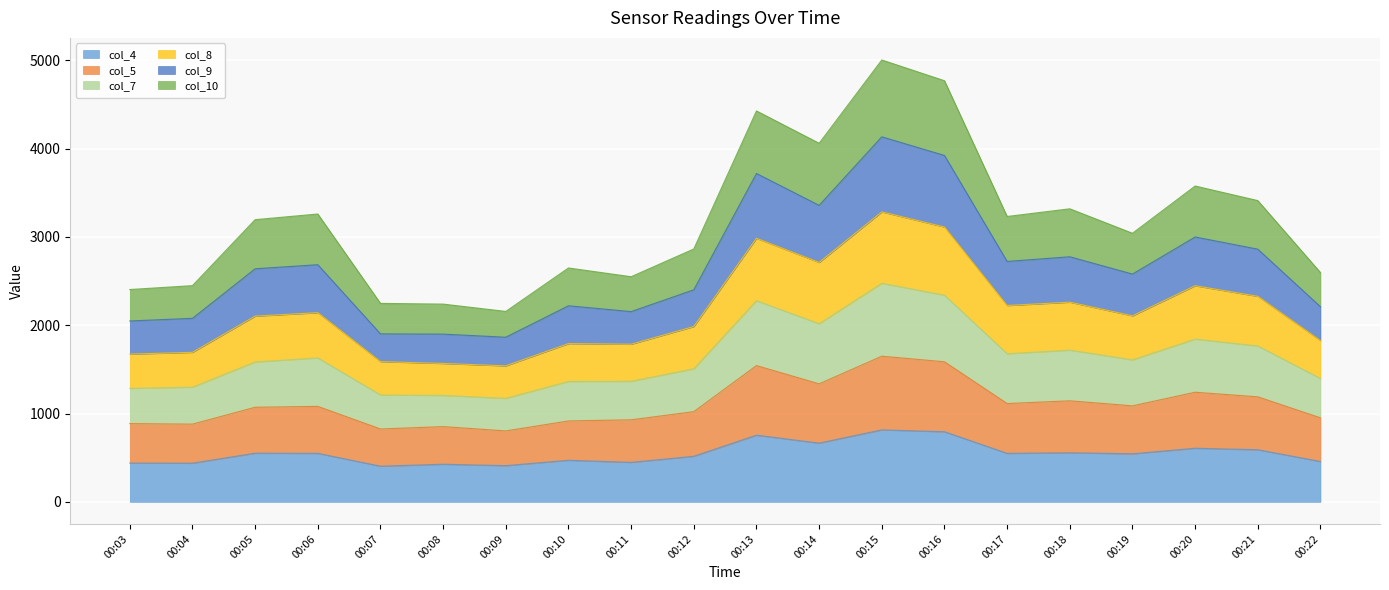

What is the maximum value for col_4?

815